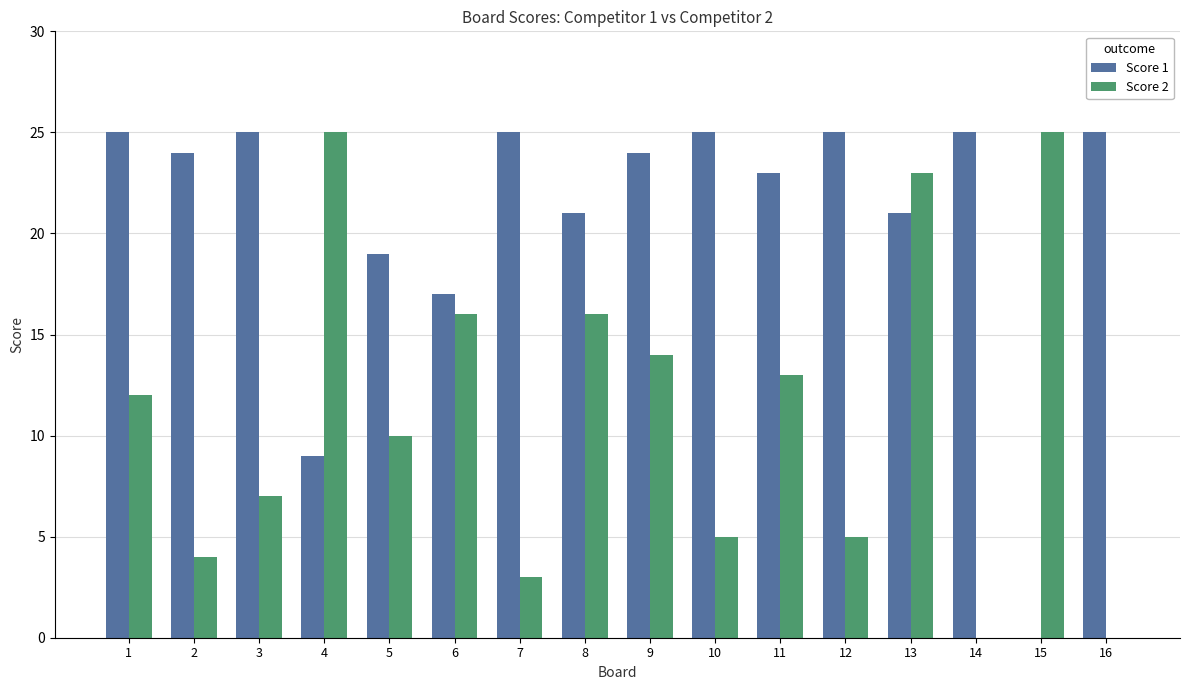

What are all the series names shown in the legend?

Score 1, Score 2